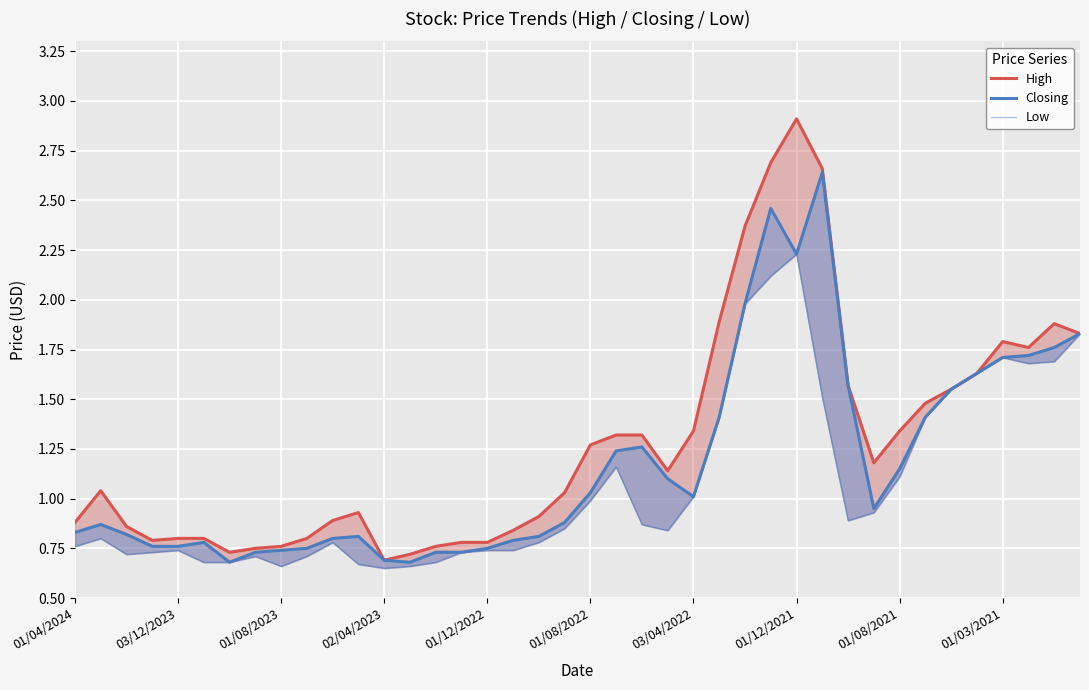

In Low, how many points are lower than both neighbors (excluding endpoints)?

6